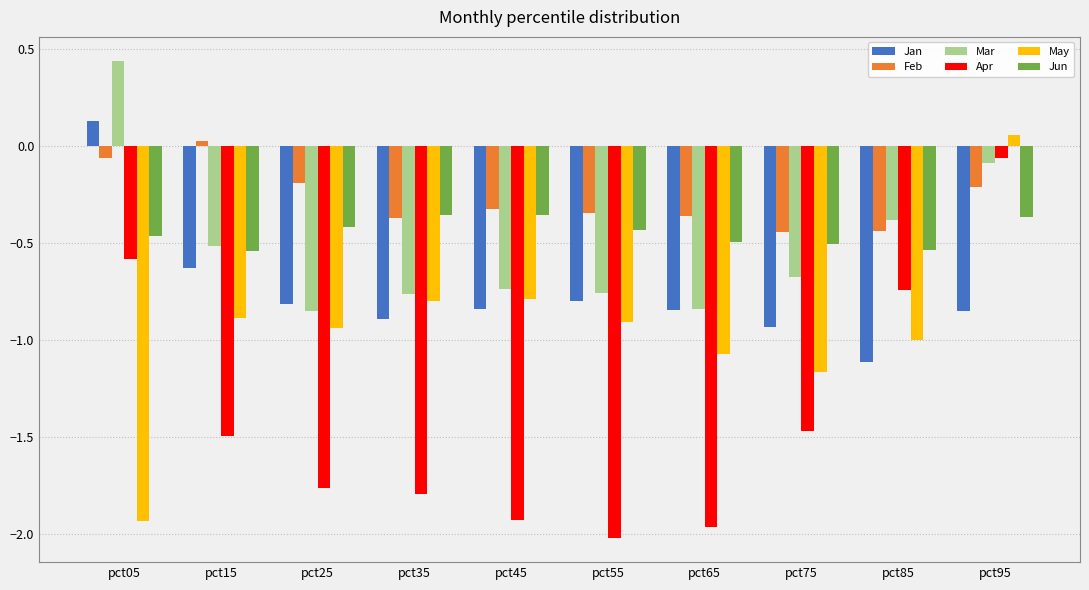

Is the value of Jan at pct65 greater than the value of Jun at pct05?

No